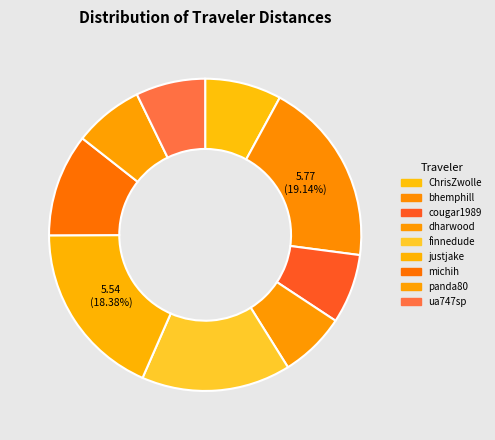

Does ChrisZwolle represent more than half of the total?

No